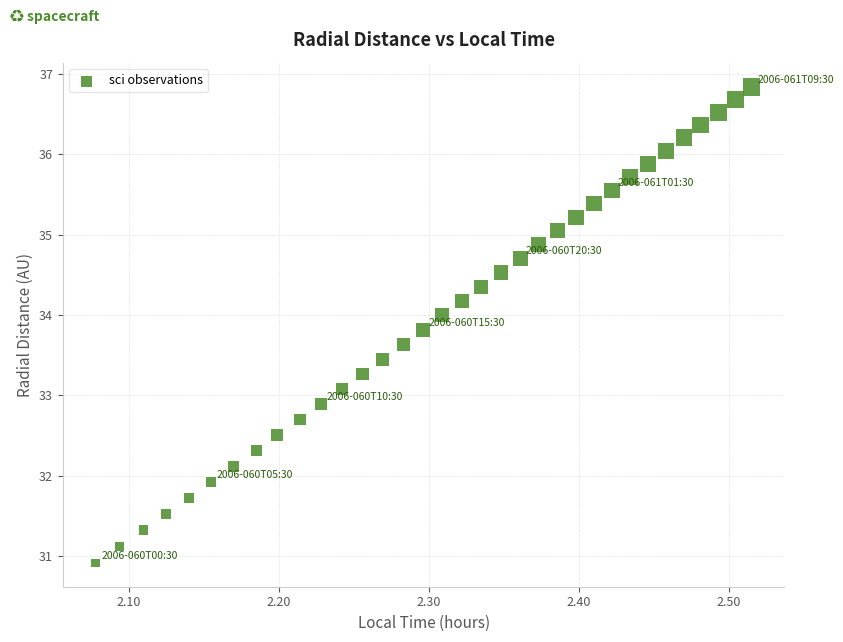

What is the range of Y values (max minus min)?

5.9